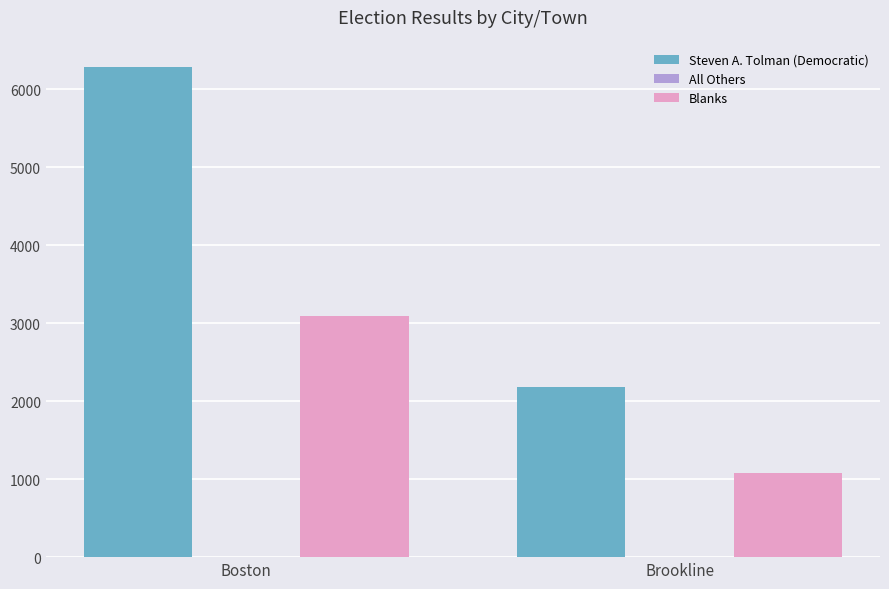

The Blanks series shows 4473 at Boston. True or false?

False